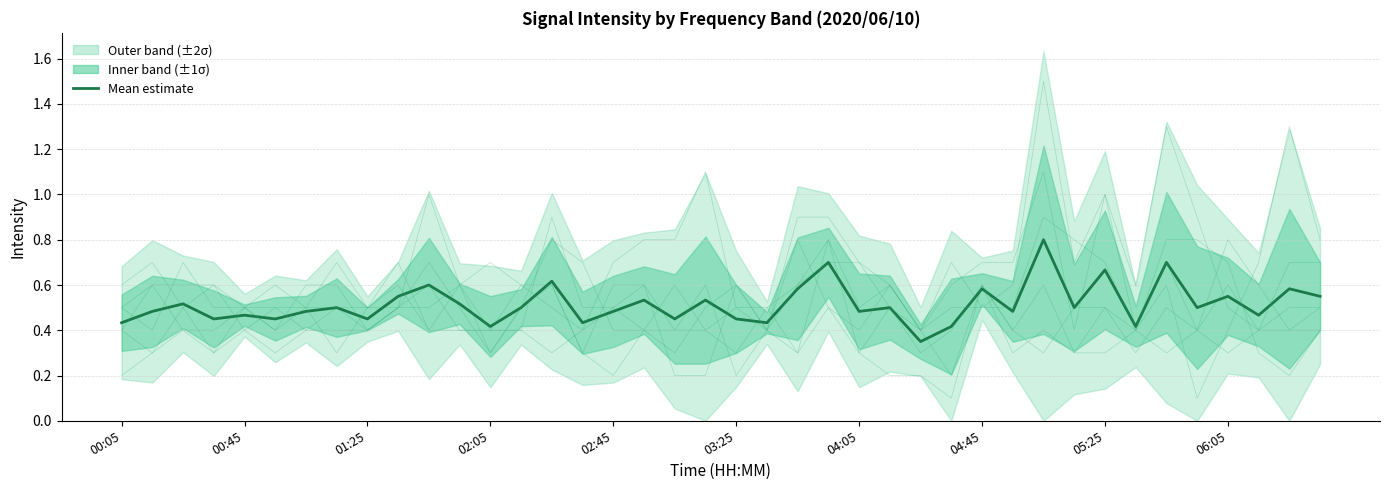

True or false: the data shows 0.3 at 02:45.

False